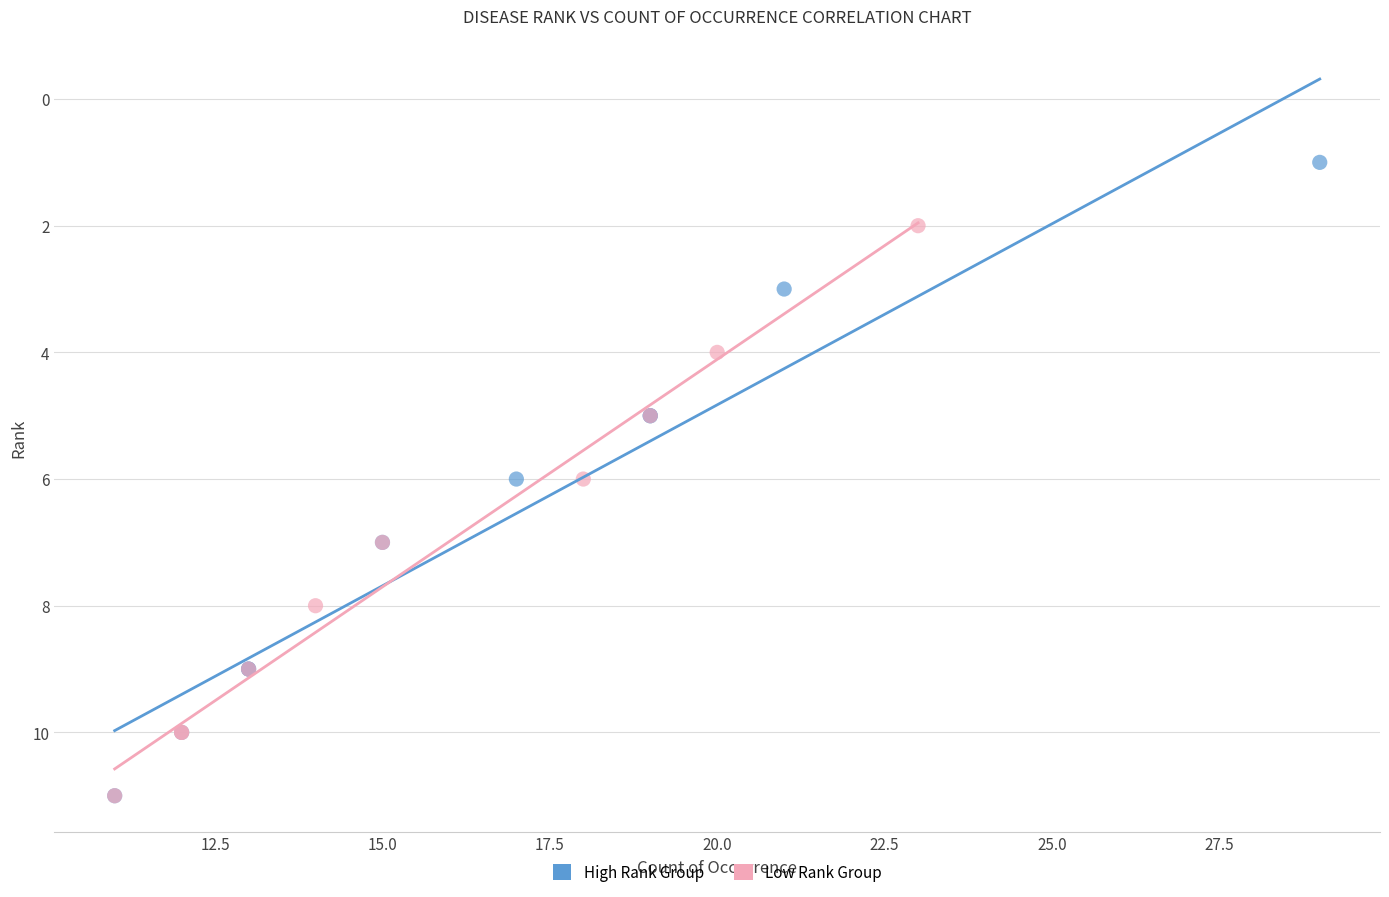

Which series reaches the minimum Y coordinate?

High Rank Group